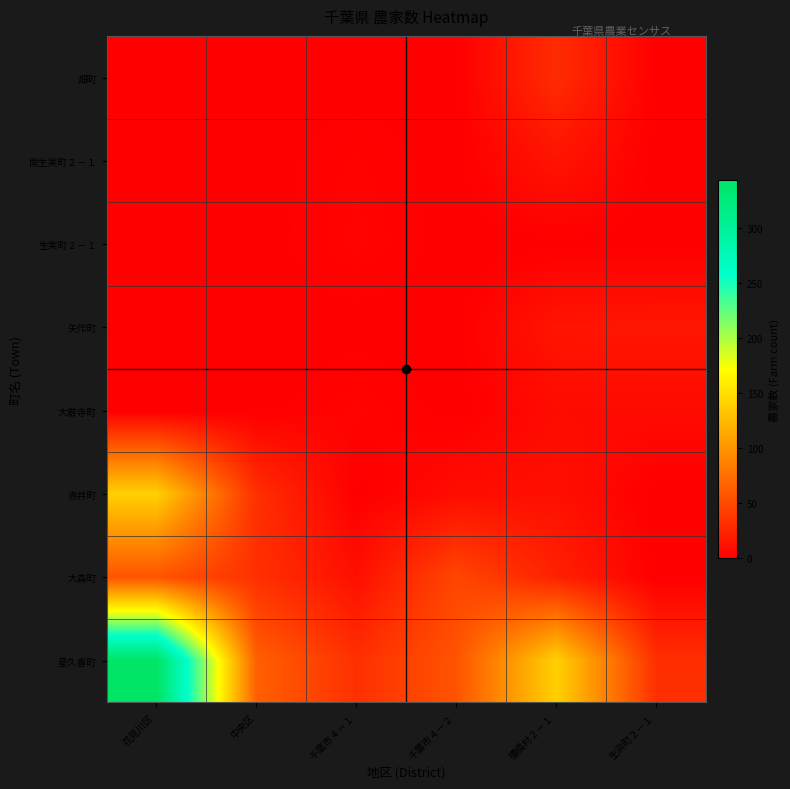

At how many categories does at least one series exceed 29?

6